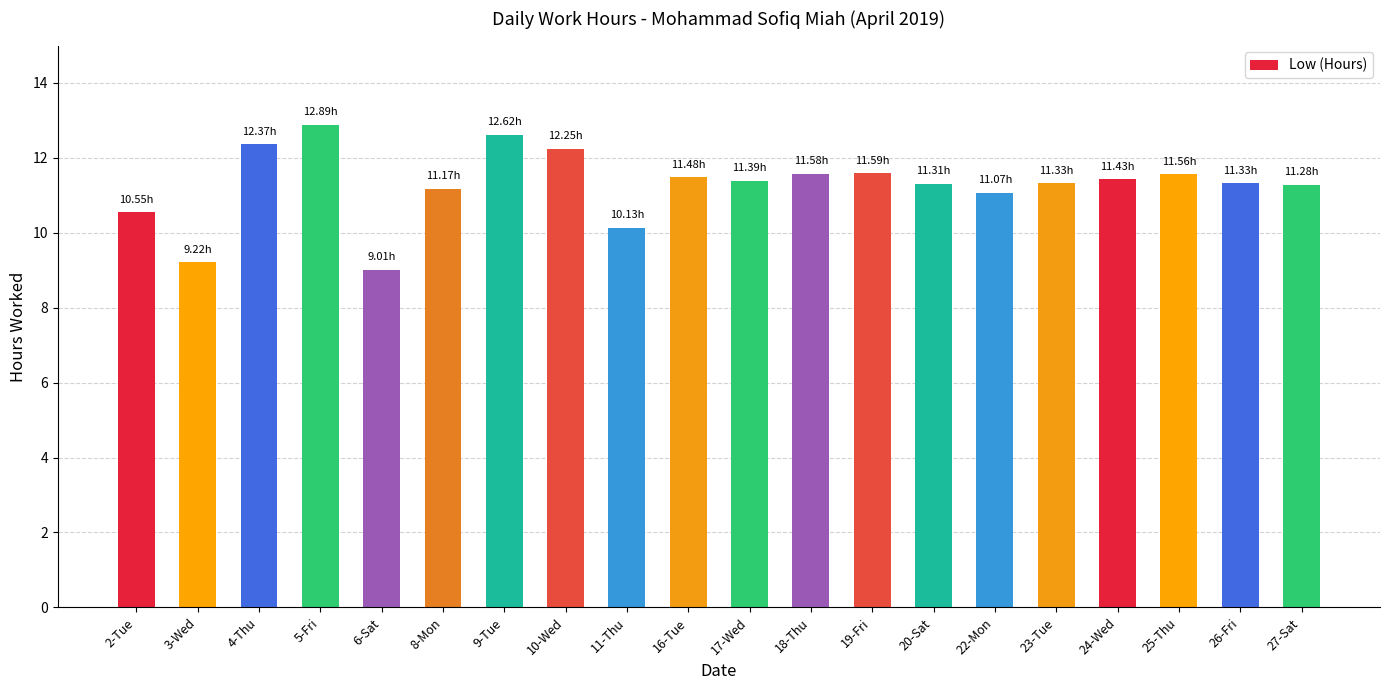

What is the minimum value shown in the chart?

9.0